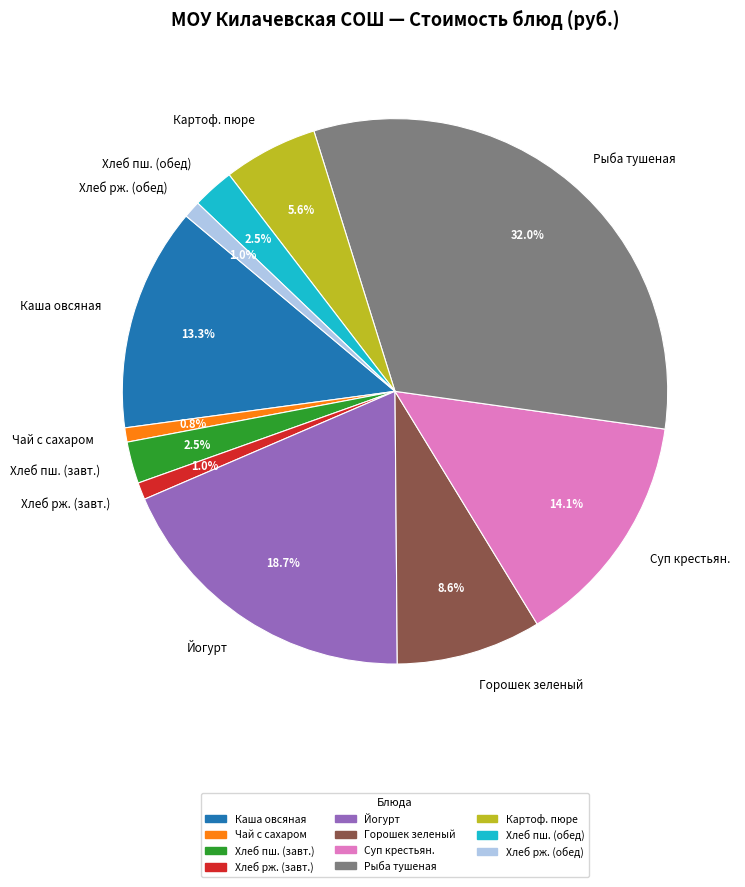

Is there any slice that represents more than half of the pie?

No